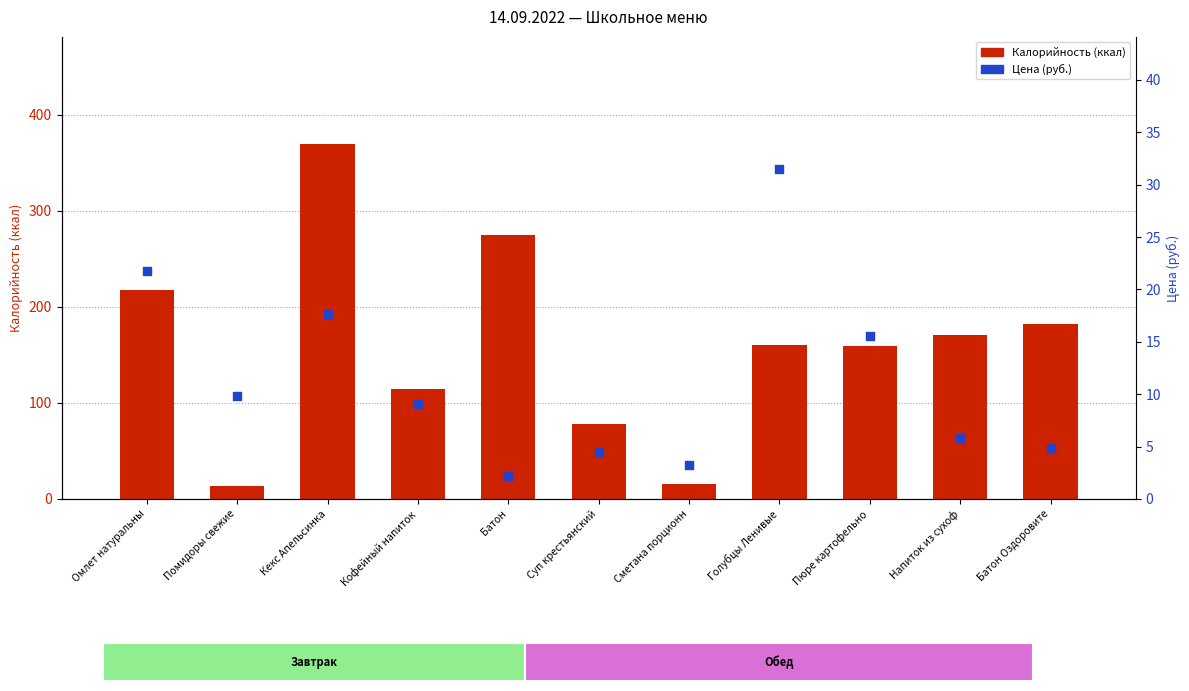

What is the total value across all series at Суп крестьянский?

82.5